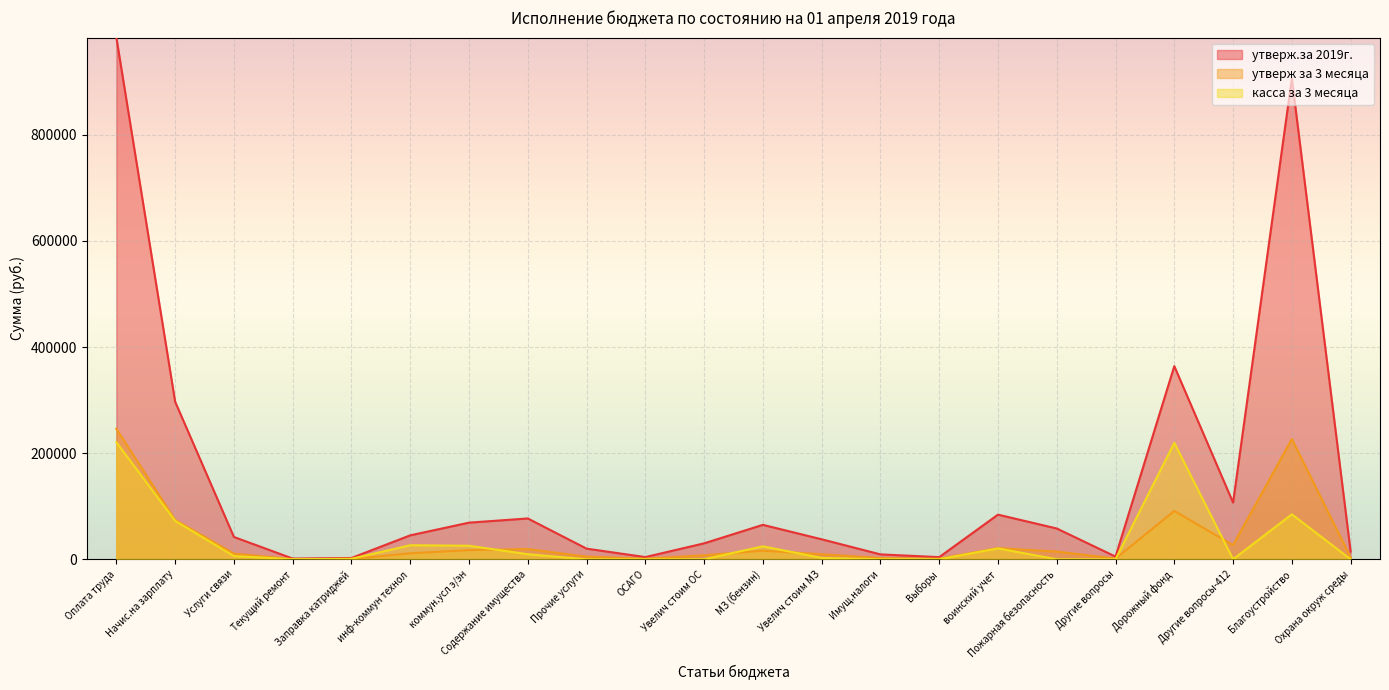

How many distinct data groups are displayed?

3